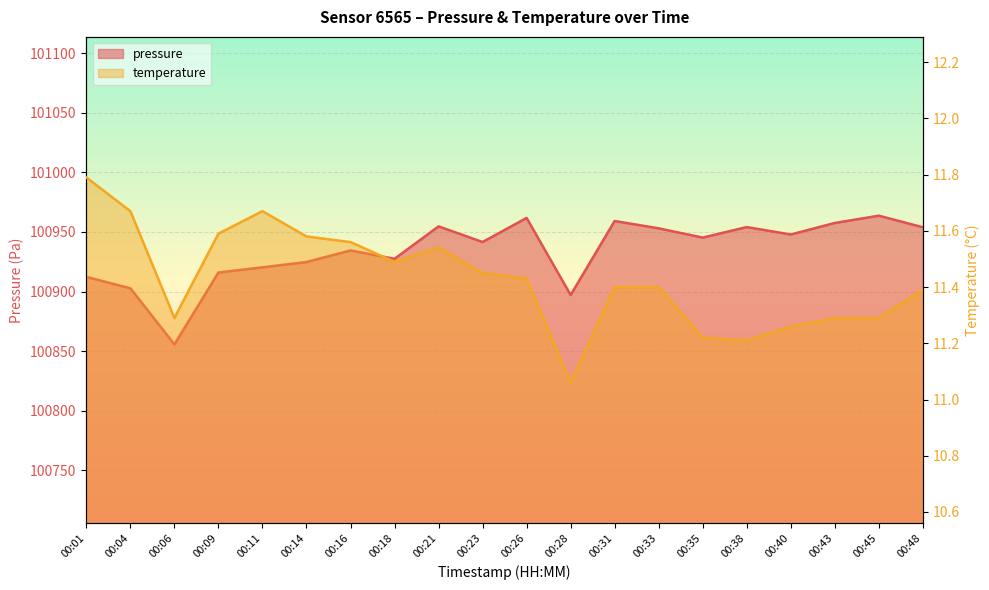

Rank the series by their average value, from lowest to highest.

temperature, pressure